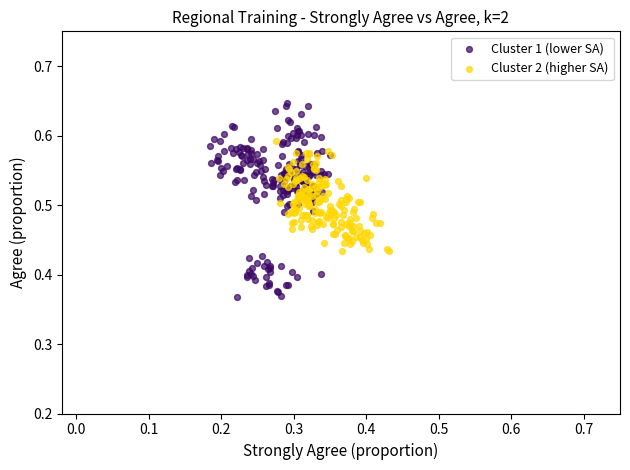

Which series contains the highest Y value?

Cluster 1 (lower SA)